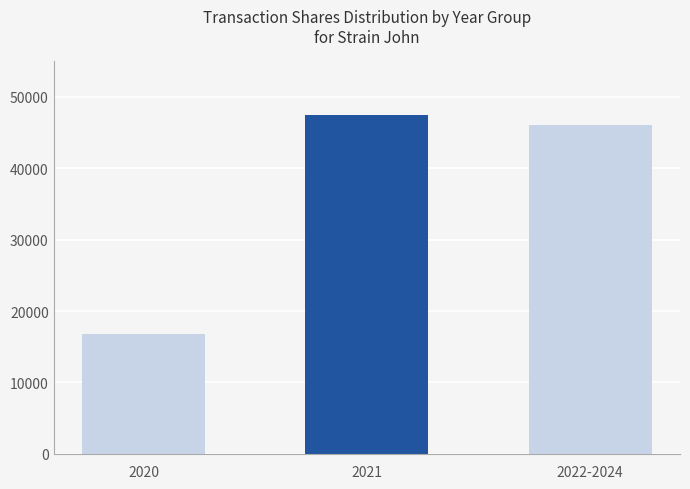

What is the difference between the second highest and minimum values?

29235